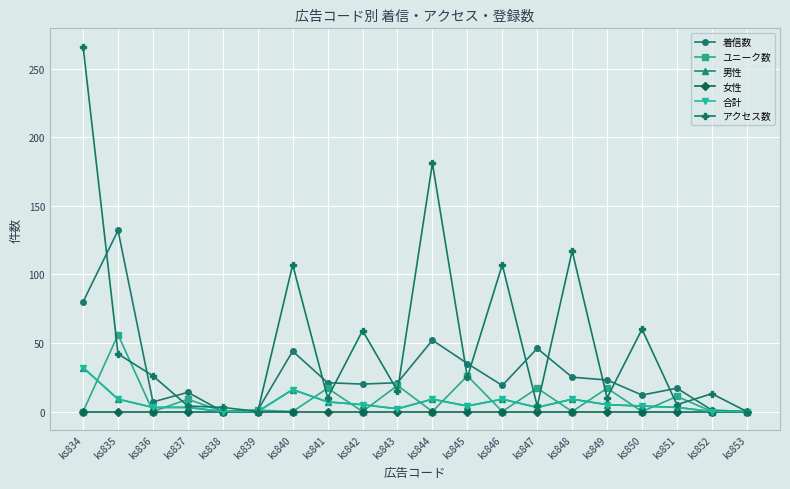

Rank the series at ks847 from lowest to highest value.

女性, 男性, 合計, アクセス数, ユニーク数, 着信数